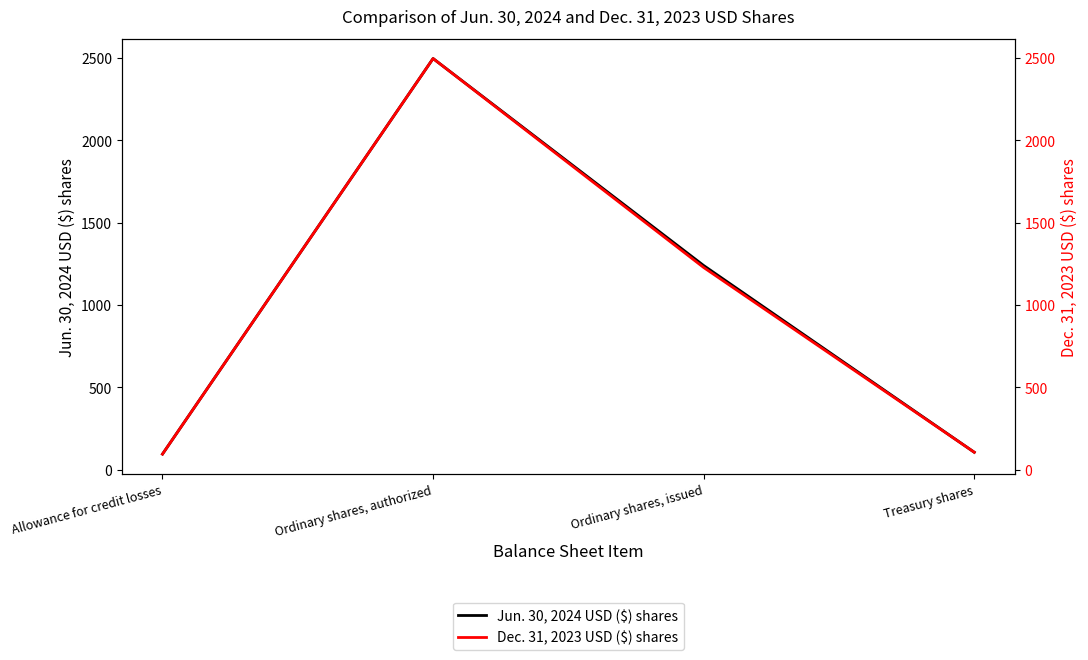

What is the average value of the Dec. 31, 2023 USD ($) shares series?

981